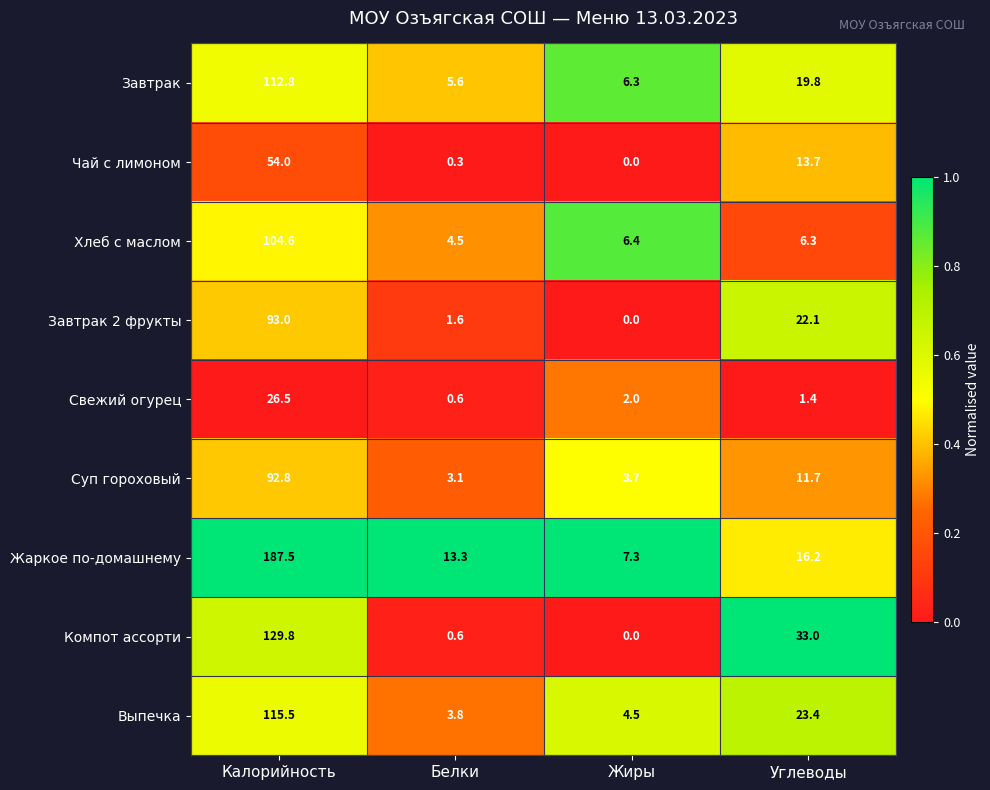

What is the total value across all series at Жиры?

30.2